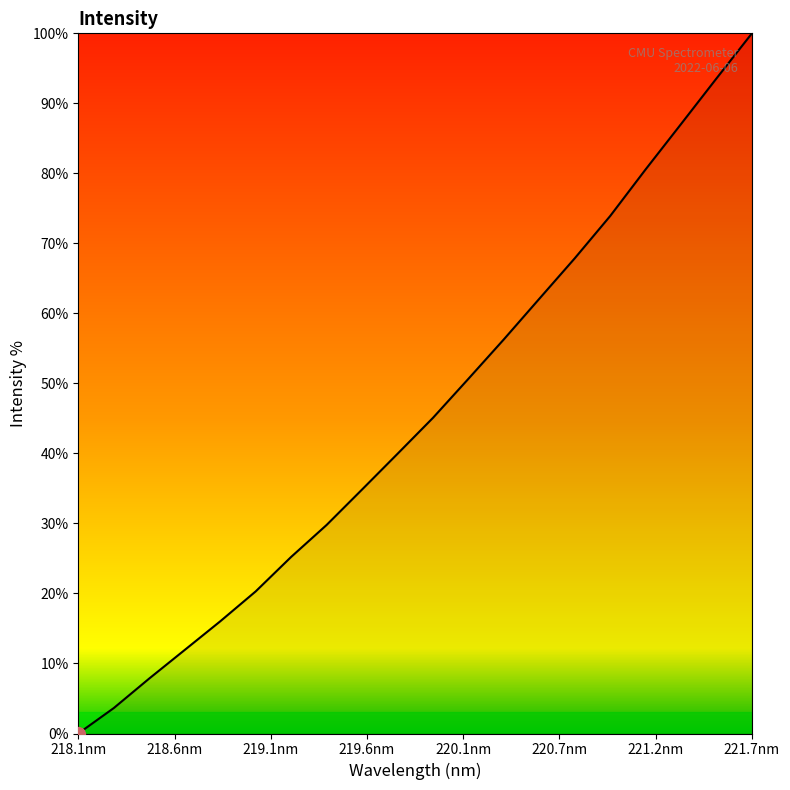

How many lines are shown in the chart?

1